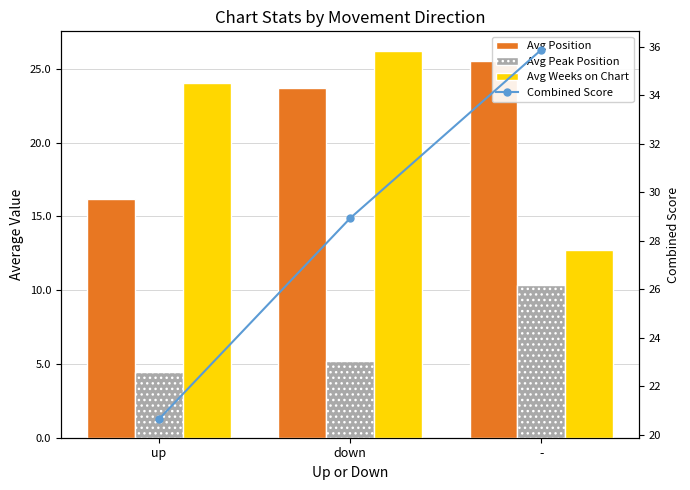

At which category is the sum across all series the highest?

-